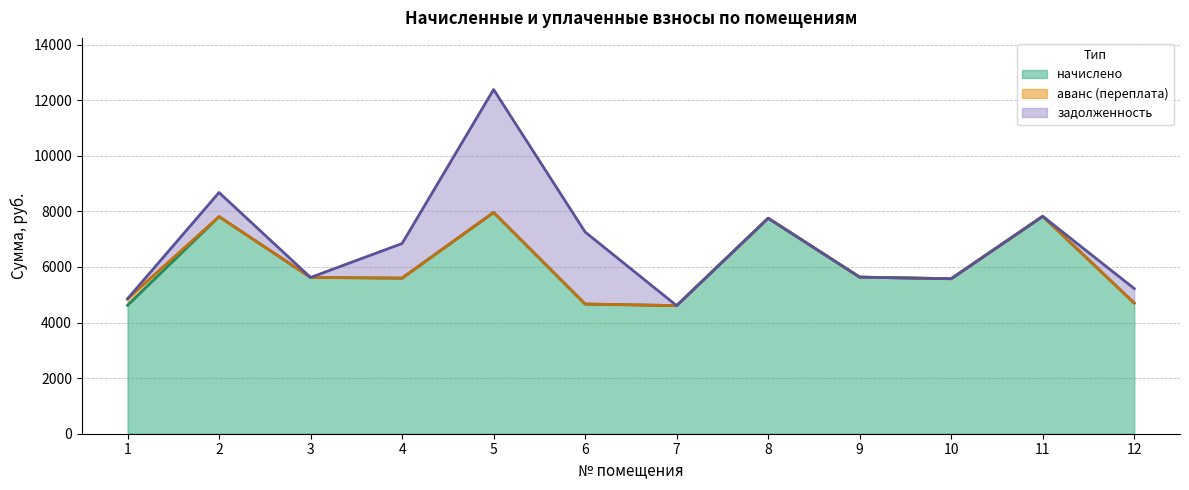

What is the maximum value shown in the chart?

7960.3